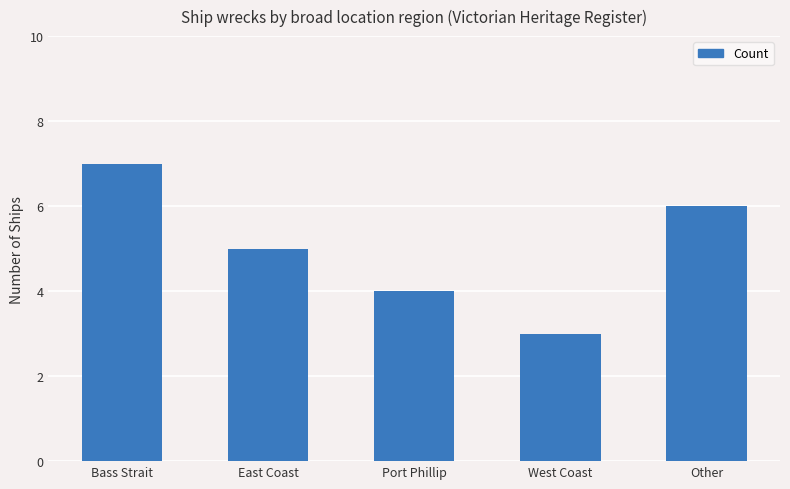

Rank the categories by value from highest to lowest.

Bass Strait, Other, East Coast, Port Phillip, West Coast